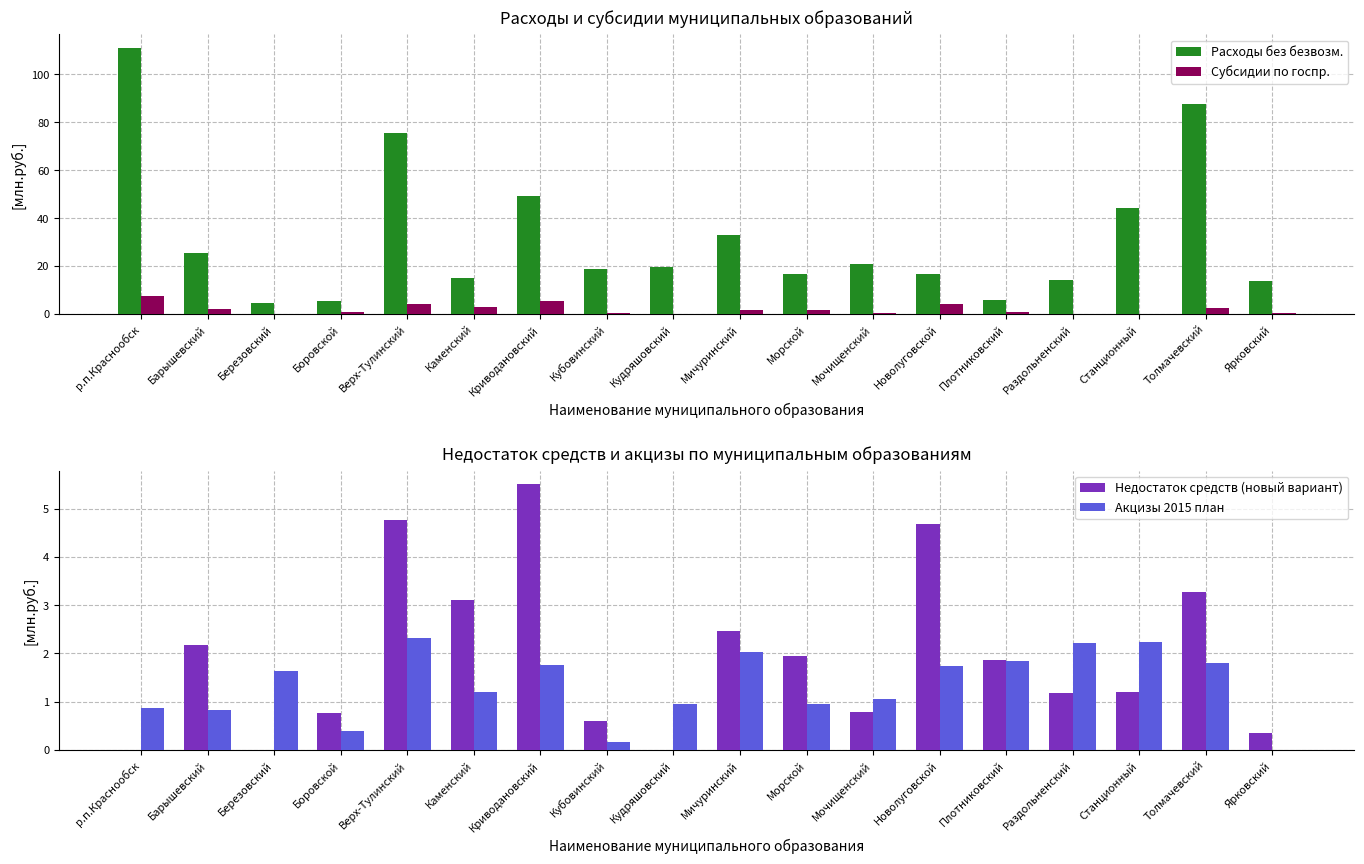

Rank the series at Раздольненский from lowest to highest value.

Субсидии по госпр., Недостаток средств (новый вариант), Акцизы 2015 план, Расходы без безвозм.